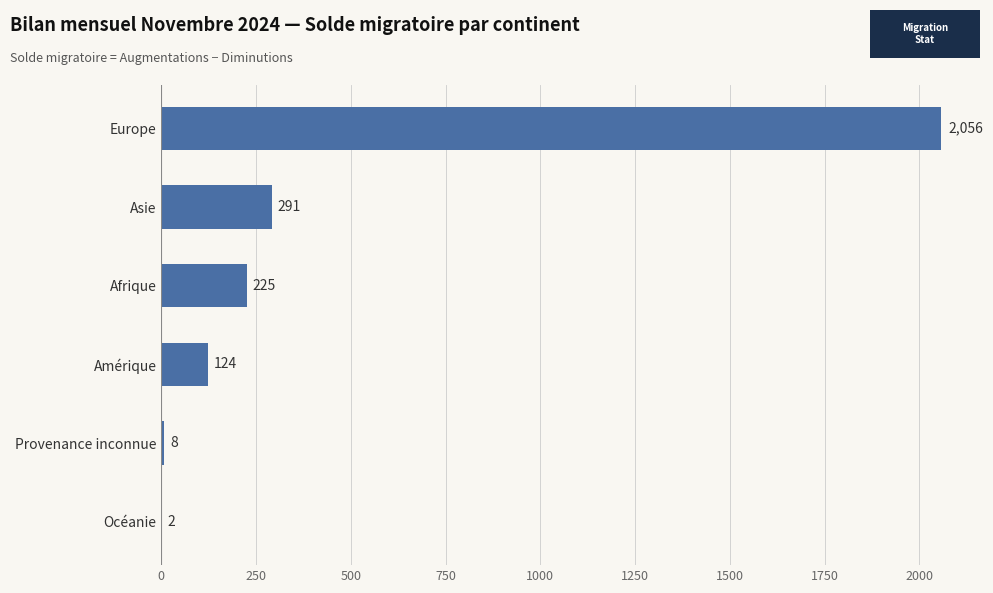

Count the number of data series in this chart.

1